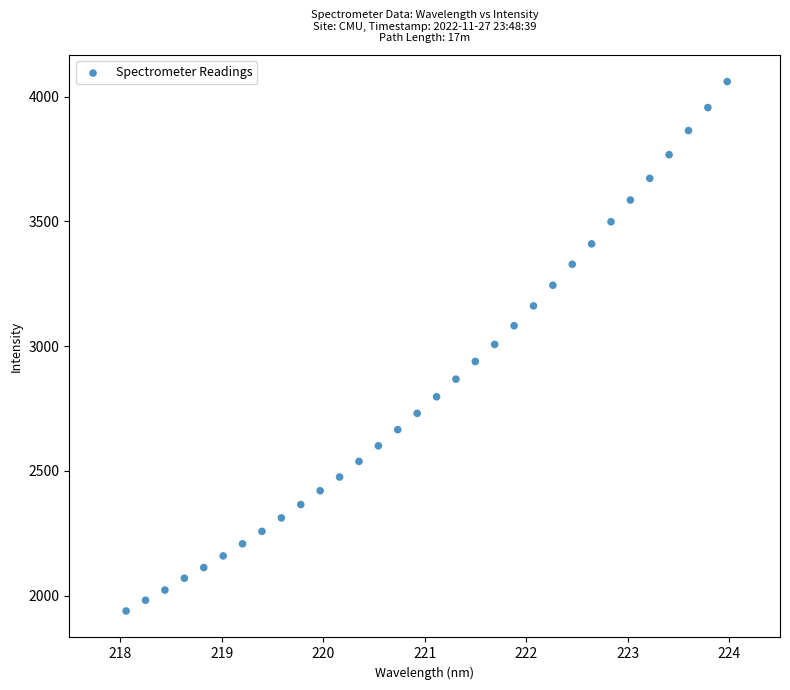

What is the range of Y values (max minus min)?

2122.4